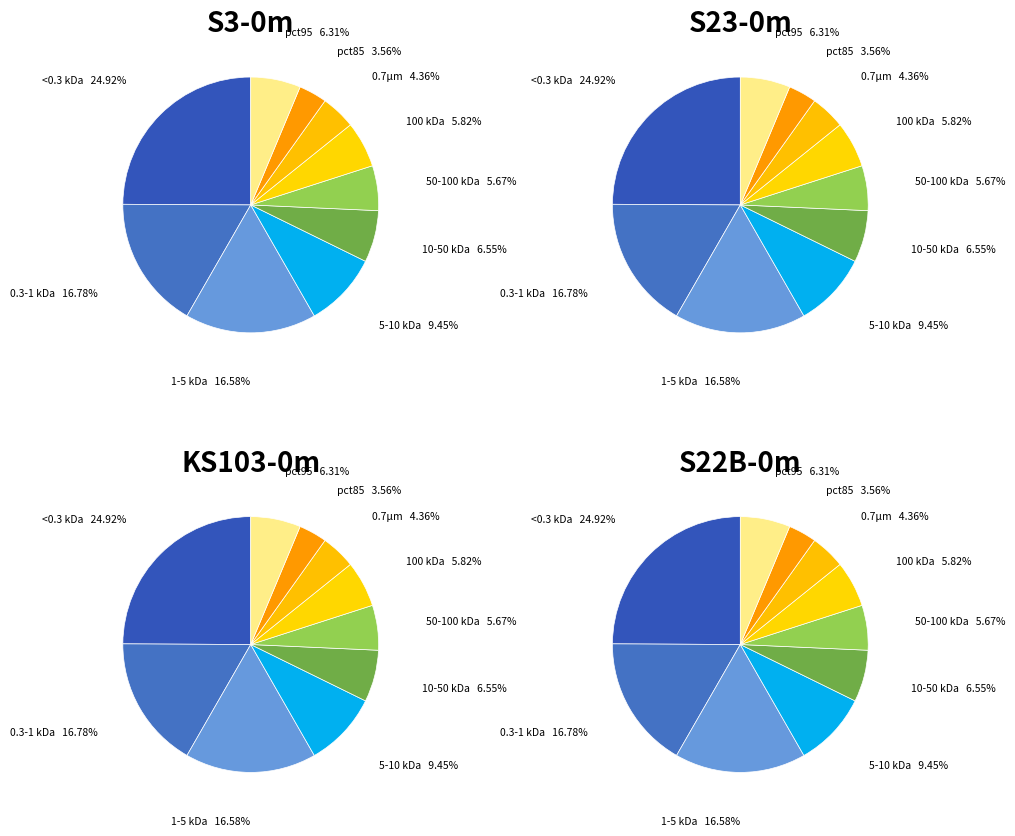

How many slices are in this pie chart?

10